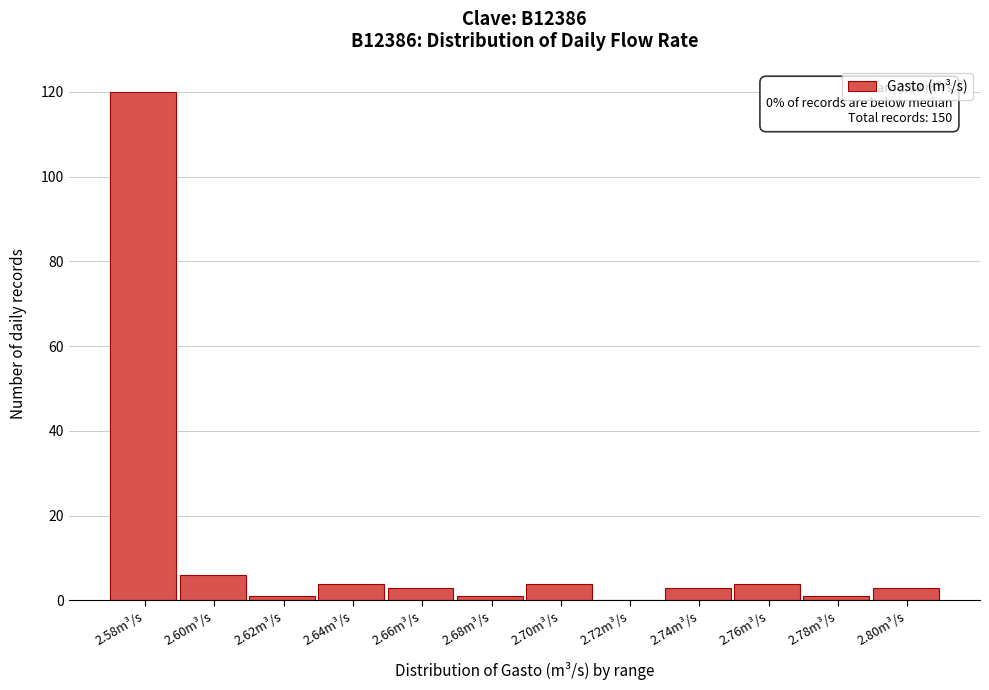

Reading right to left, extract all data points from this chart.

2.80m³/s=3	2.78m³/s=1	2.76m³/s=4	2.74m³/s=3	2.72m³/s=0	2.70m³/s=4	2.68m³/s=1	2.66m³/s=3	2.64m³/s=4	2.62m³/s=1	2.60m³/s=6	2.58m³/s=120